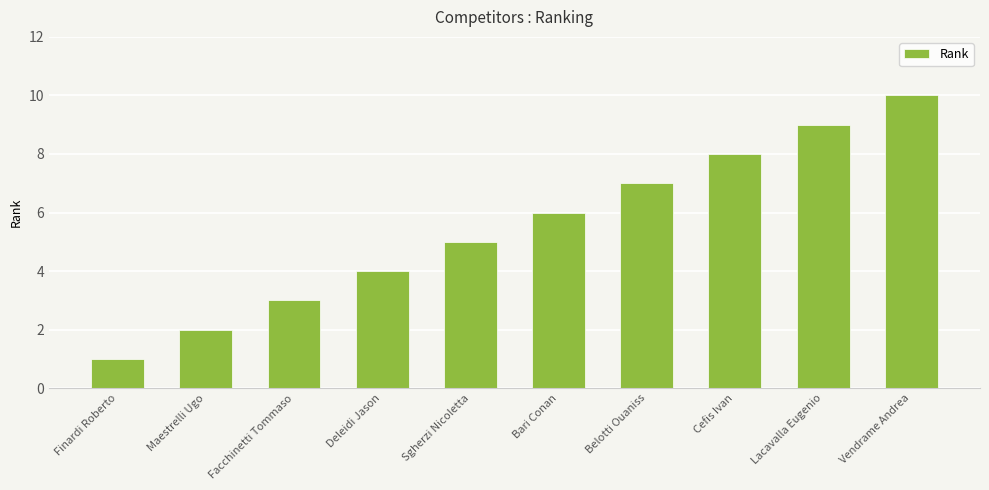

Reading left to right, extract all data points from this chart.

Finardi Roberto=1	Maestrelli Ugo=2	Facchinetti Tommaso=3	Deleidi Jason=4	Sgherzi Nicoletta=5	Bari Conan=6	Belotti Ouaniss=7	Cefis Ivan=8	Lacavalla Eugenio=9	Vendrame Andrea=10